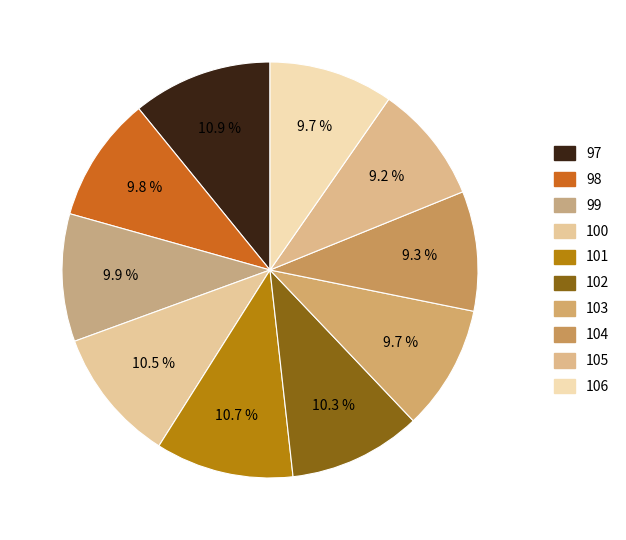

How many segments does this pie chart have?

10